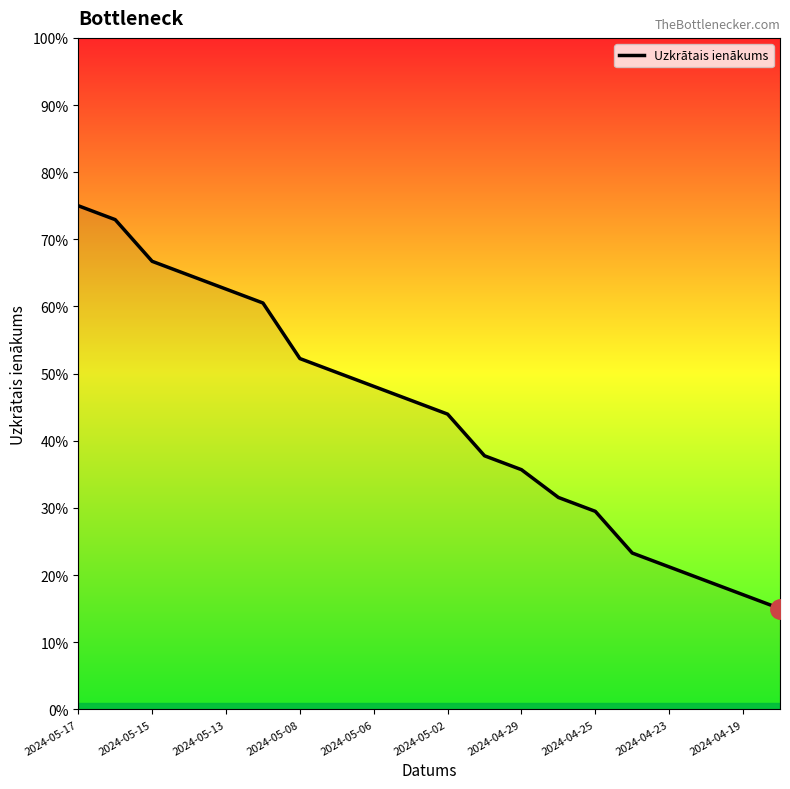

True or false: there are more than 1 points higher than both neighbors.

False